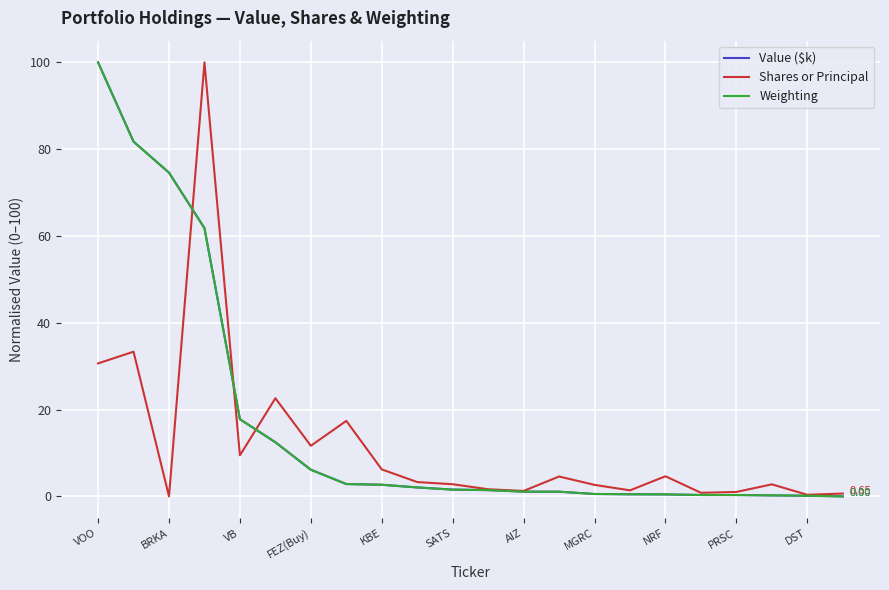

True or false: Weighting has more than 0 interior local peaks.

False